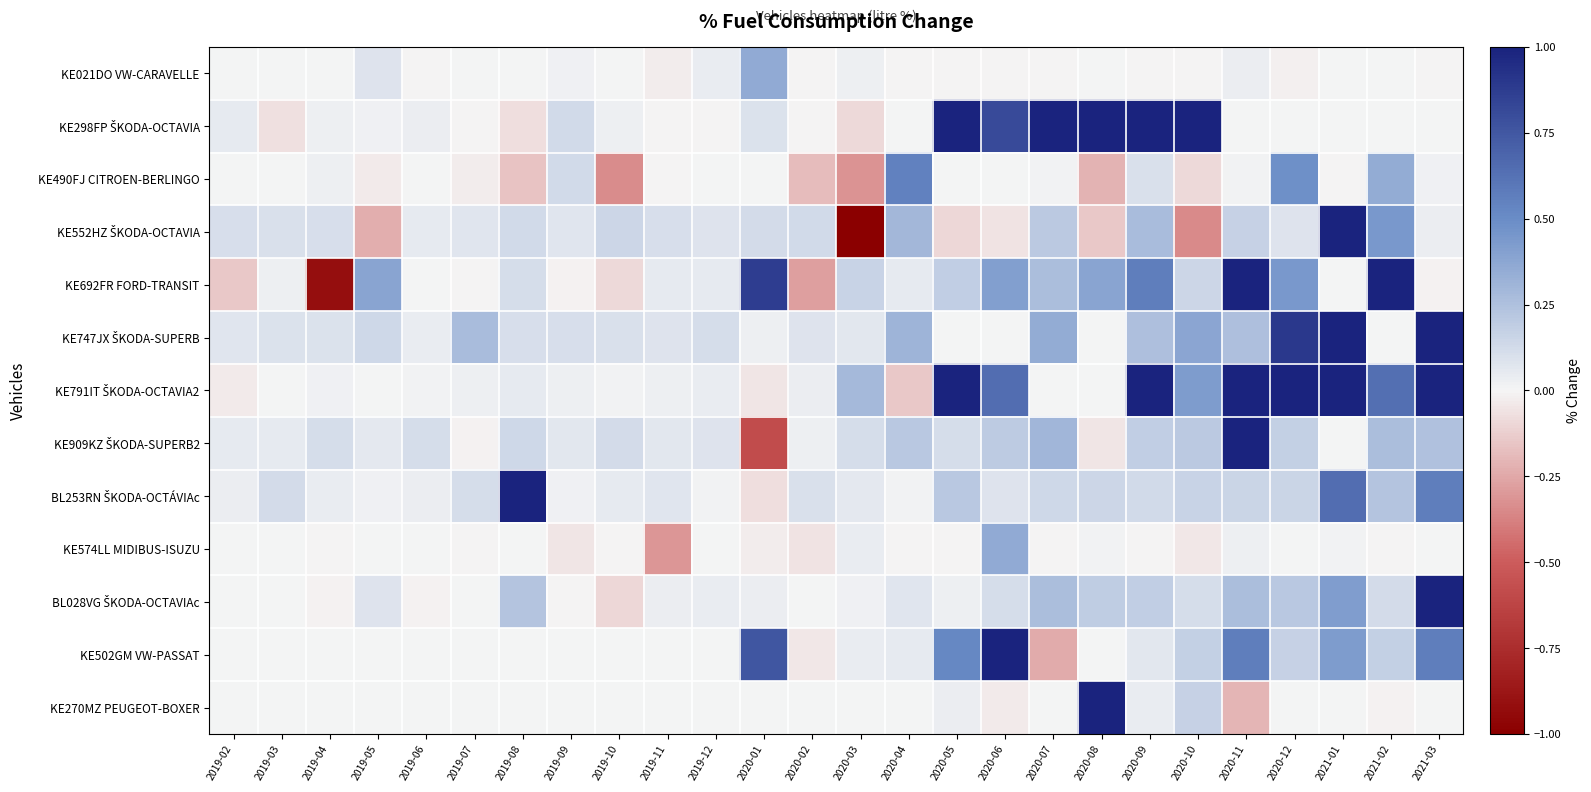

At which category is the sum across all series the highest?

2021-01